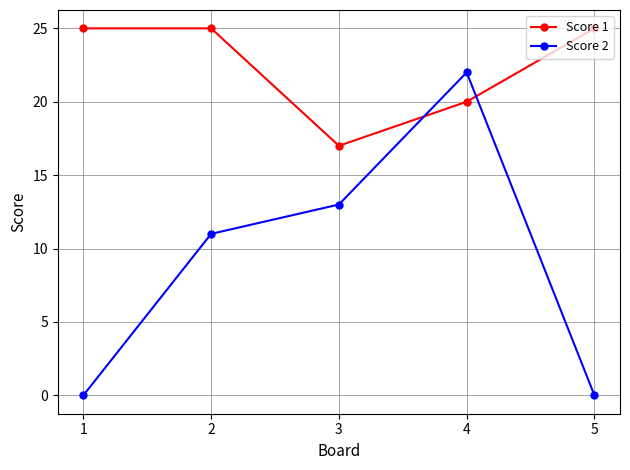

The Score 1 series shows 25 at 5. True or false?

True